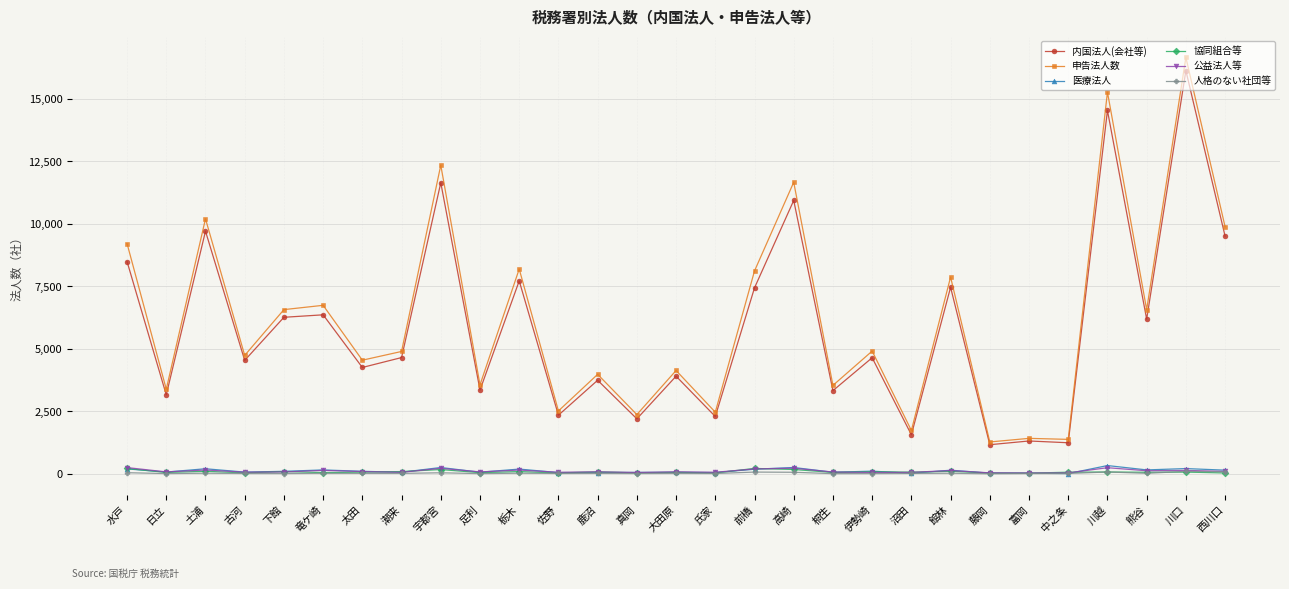

What is the minimum value shown in the chart?

5